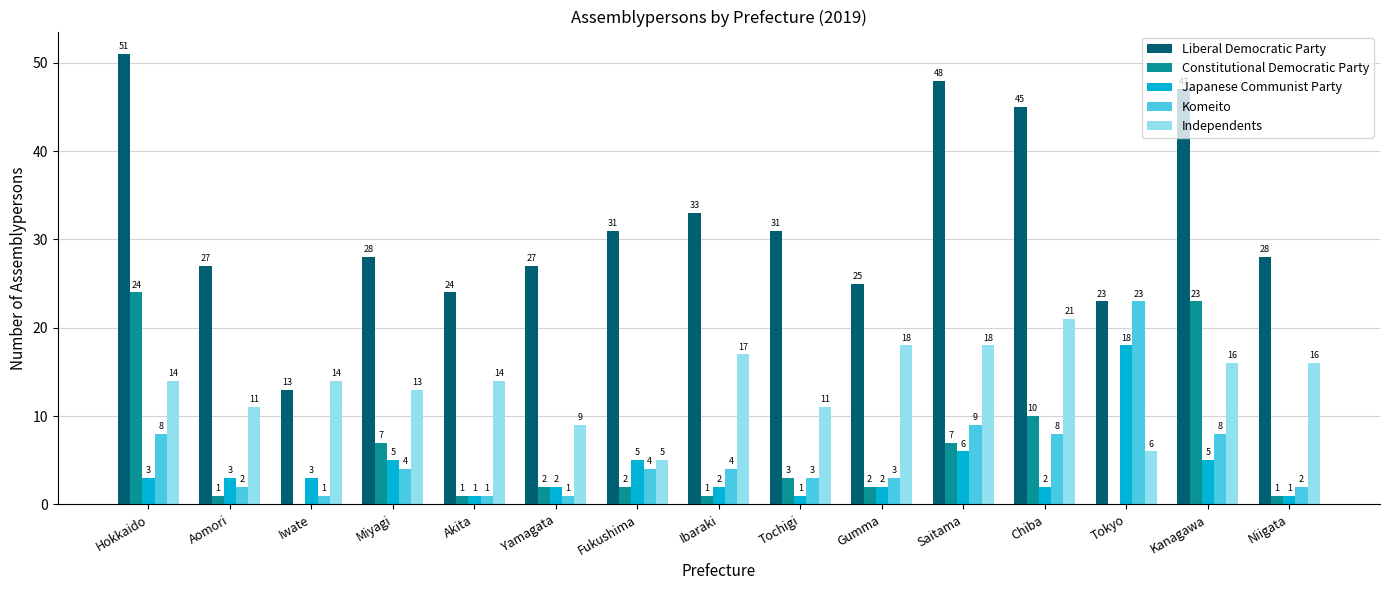

At which category does the chart reach its peak across all series?

Hokkaido